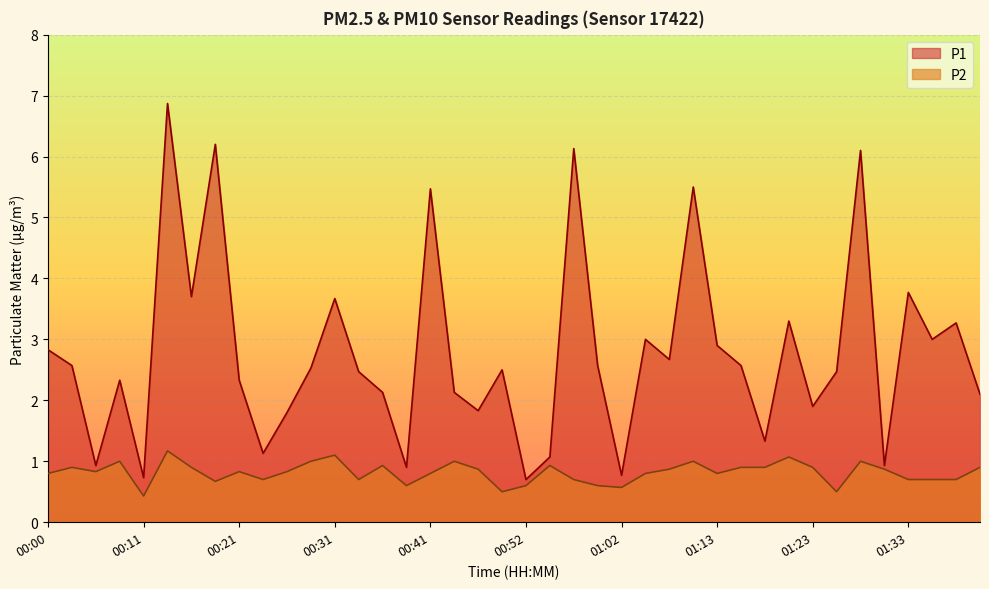

At how many categories does at least one series exceed 5?

6